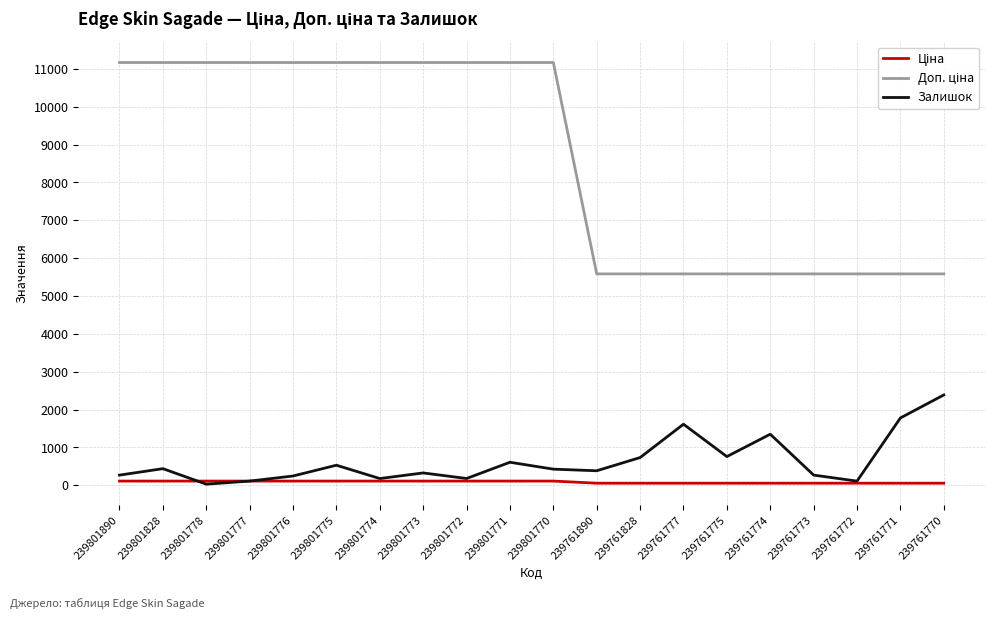

True or false: Залишок has a value of 1350.0 at 239761774.

True